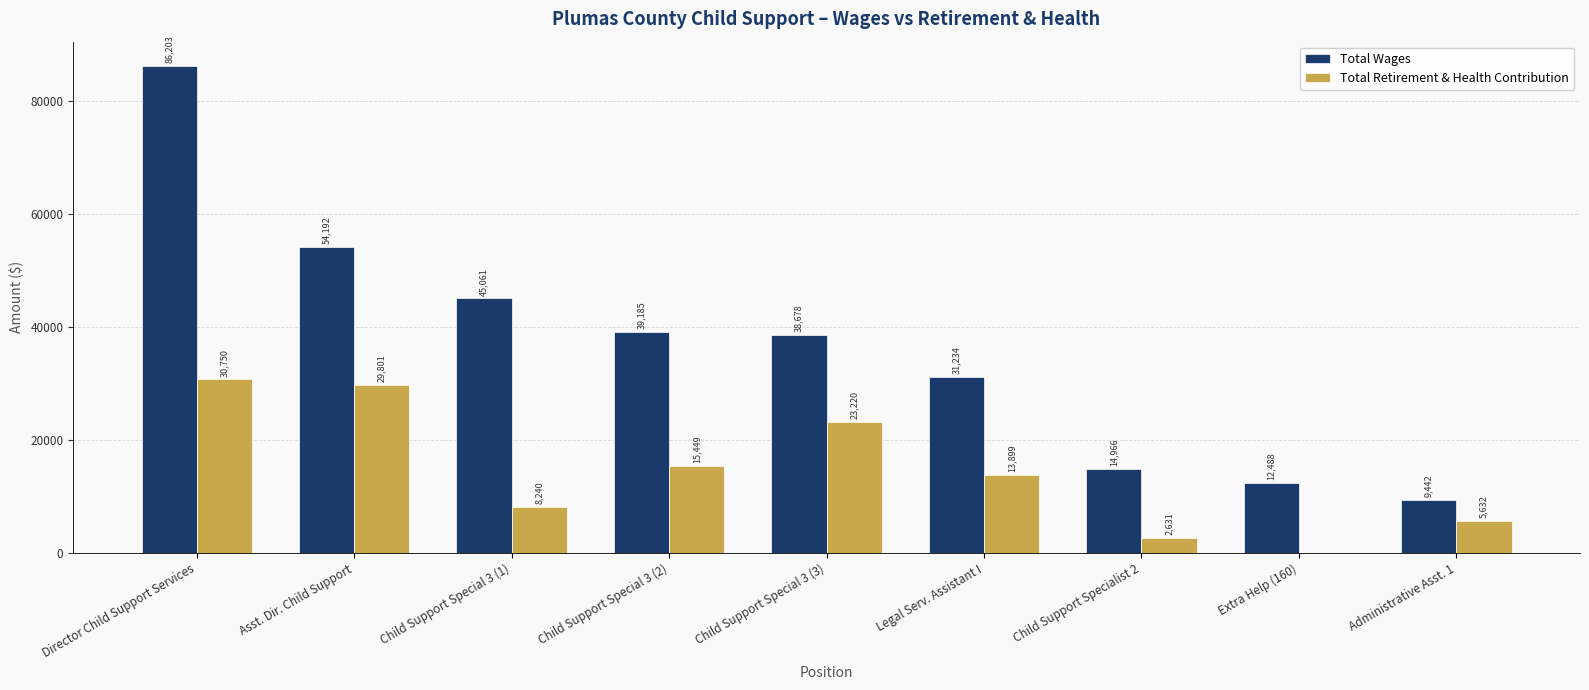

Which series has the largest total across all categories?

Total Wages